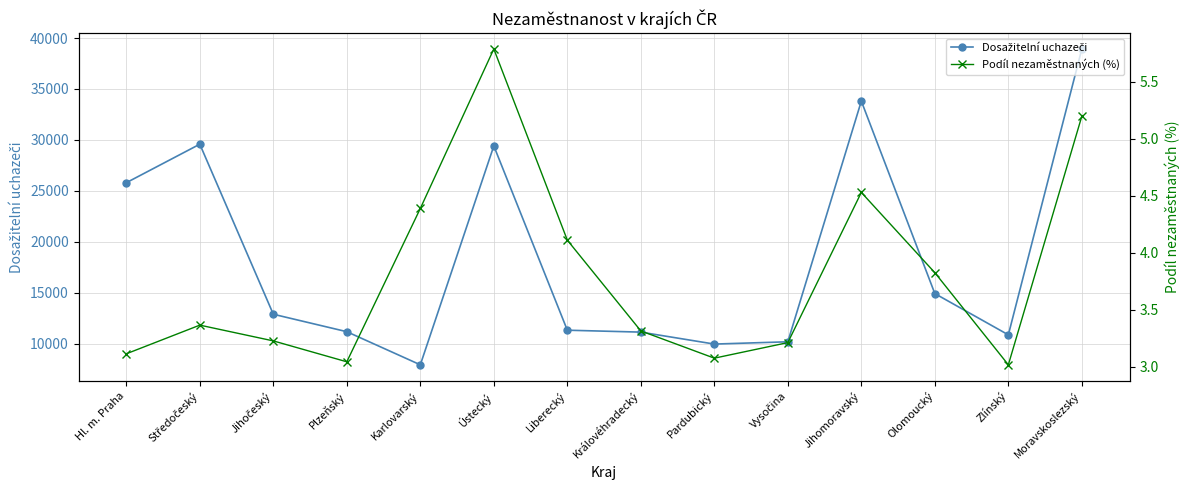

Rank the series at Jihočeský from lowest to highest value.

Podíl nezaměstnaných (%), Dosažitelní uchazeči